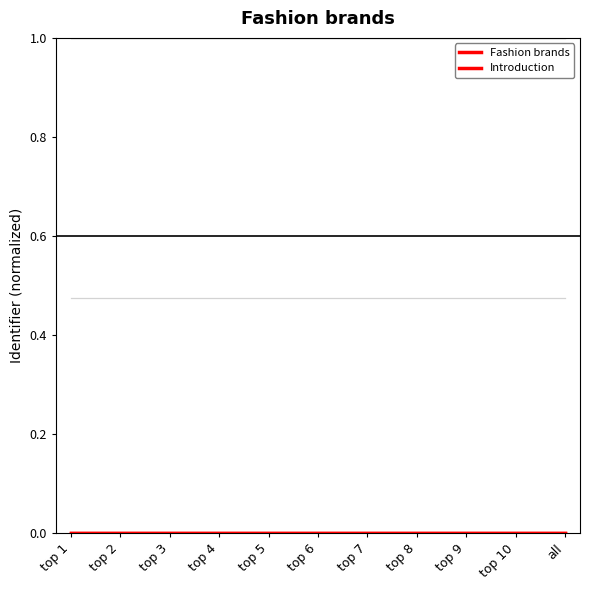

How many lines are shown in the chart?

2